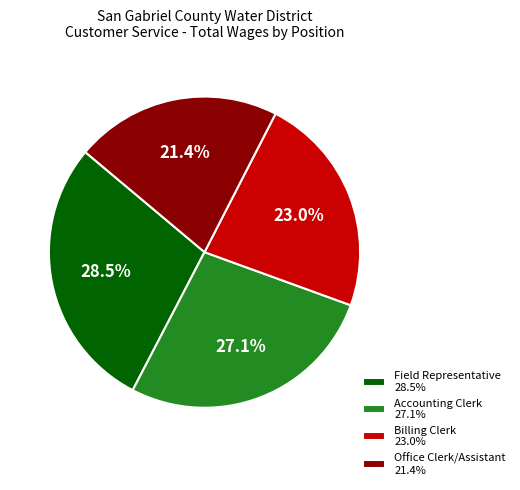

To the nearest percent, what percentage of the pie is Accounting Clerk?

27%